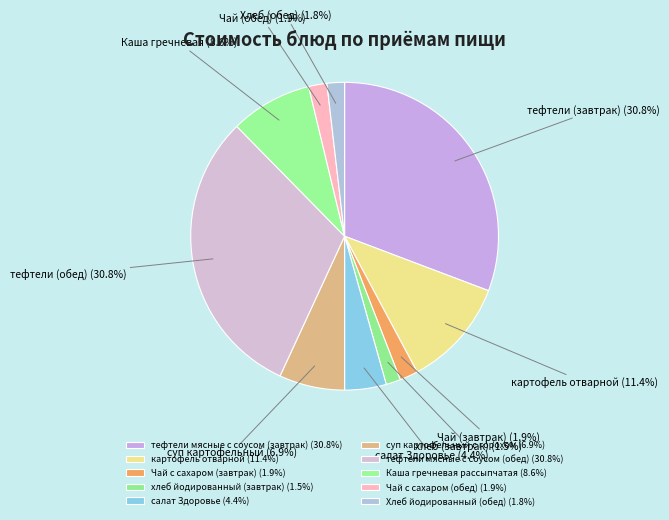

Does тефтели мясные с соусом (обед) represent more than half of the total?

No